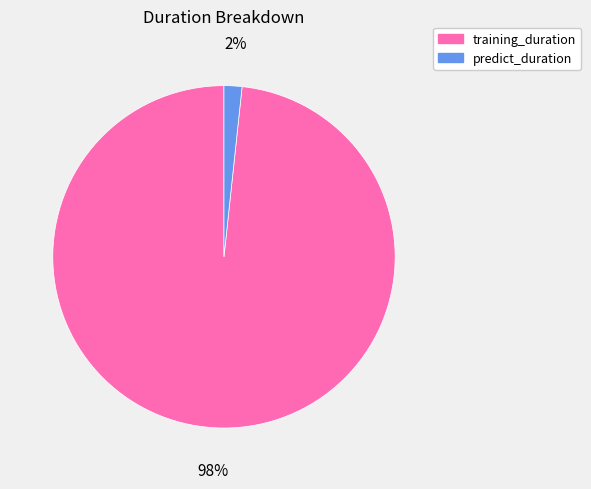

Is predict_duration the majority of the pie?

No